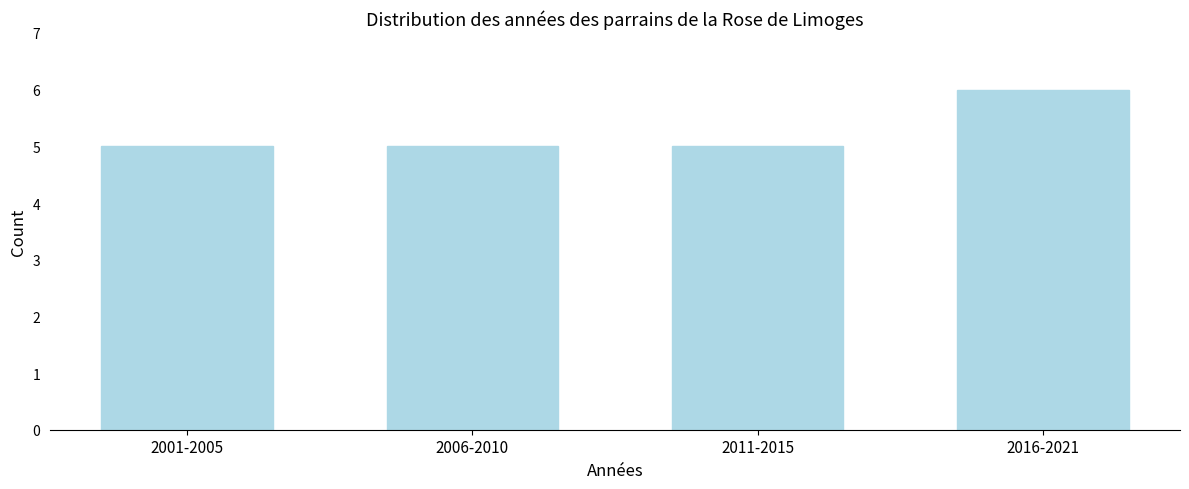

Reading left to right, transcribe all the data shown in this chart.

2001-2005=5	2006-2010=5	2011-2015=5	2016-2021=6